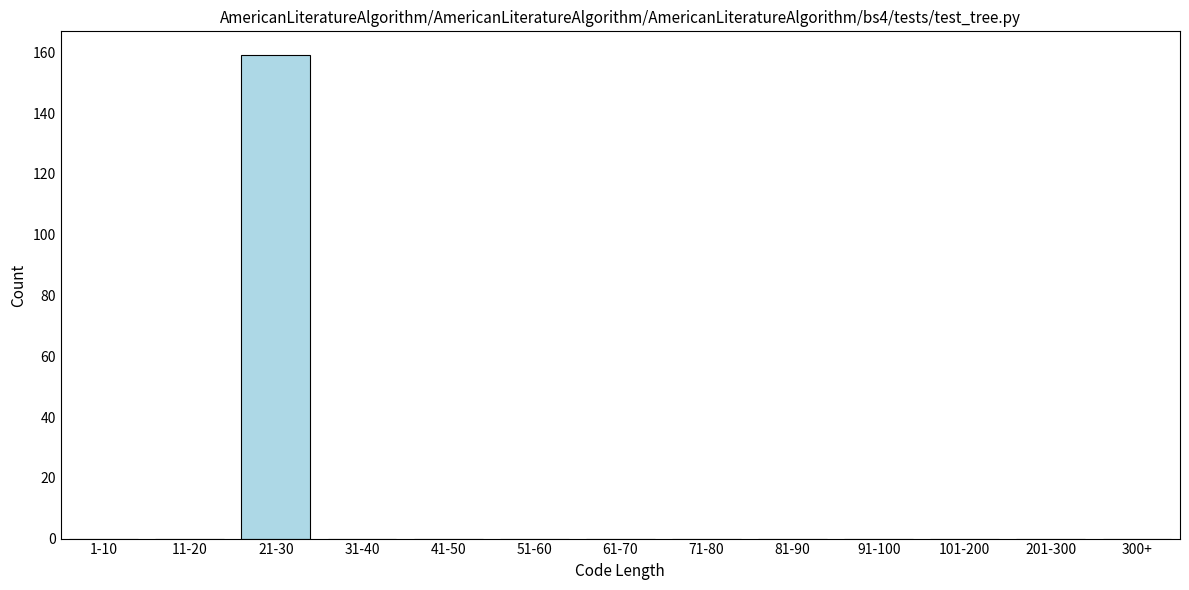

Reading right to left, what are all the values shown in this chart?

300+=0	201-300=0	101-200=0	91-100=0	81-90=0	71-80=0	61-70=0	51-60=0	41-50=0	31-40=0	21-30=159	11-20=0	1-10=0